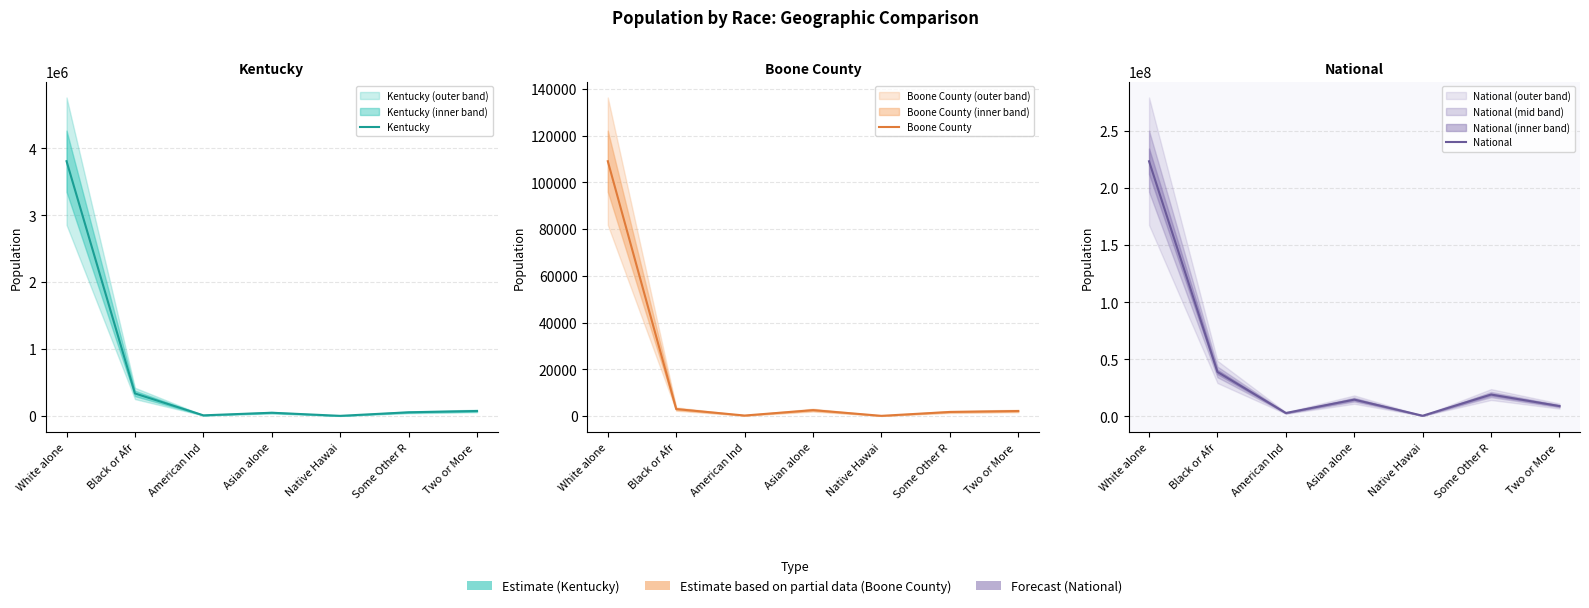

What is the sum of the Kentucky values at Some Other R and White alone?

3865088